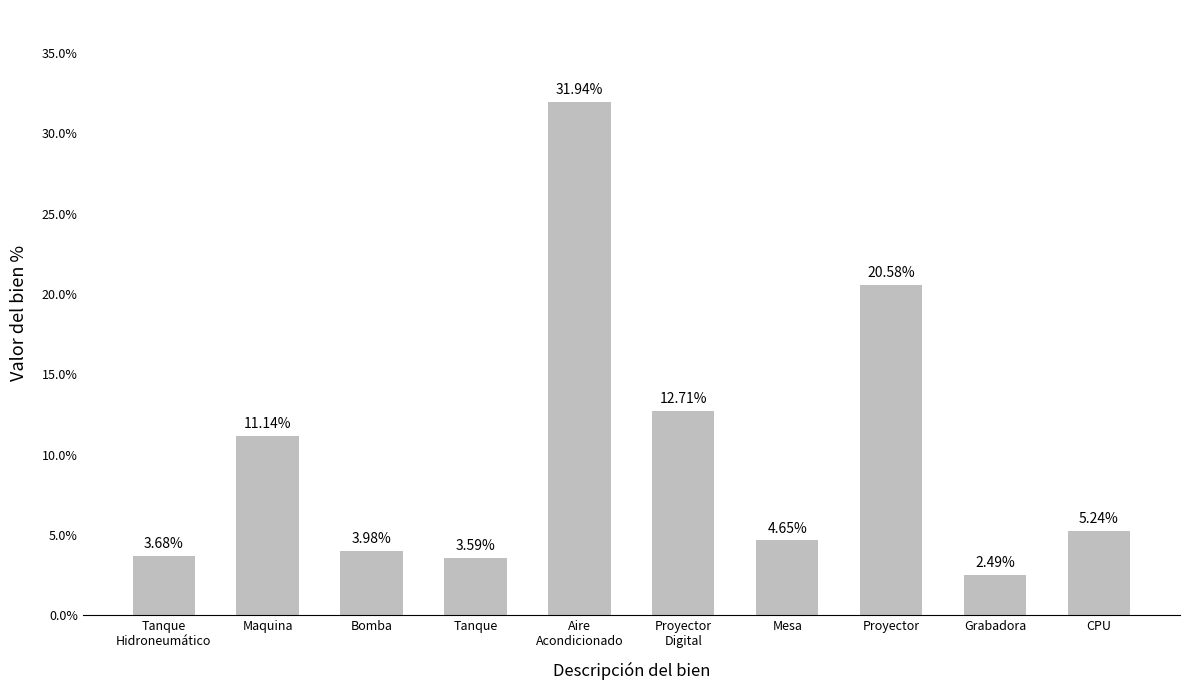

At which category does the chart reach its minimum across all series?

Grabadora